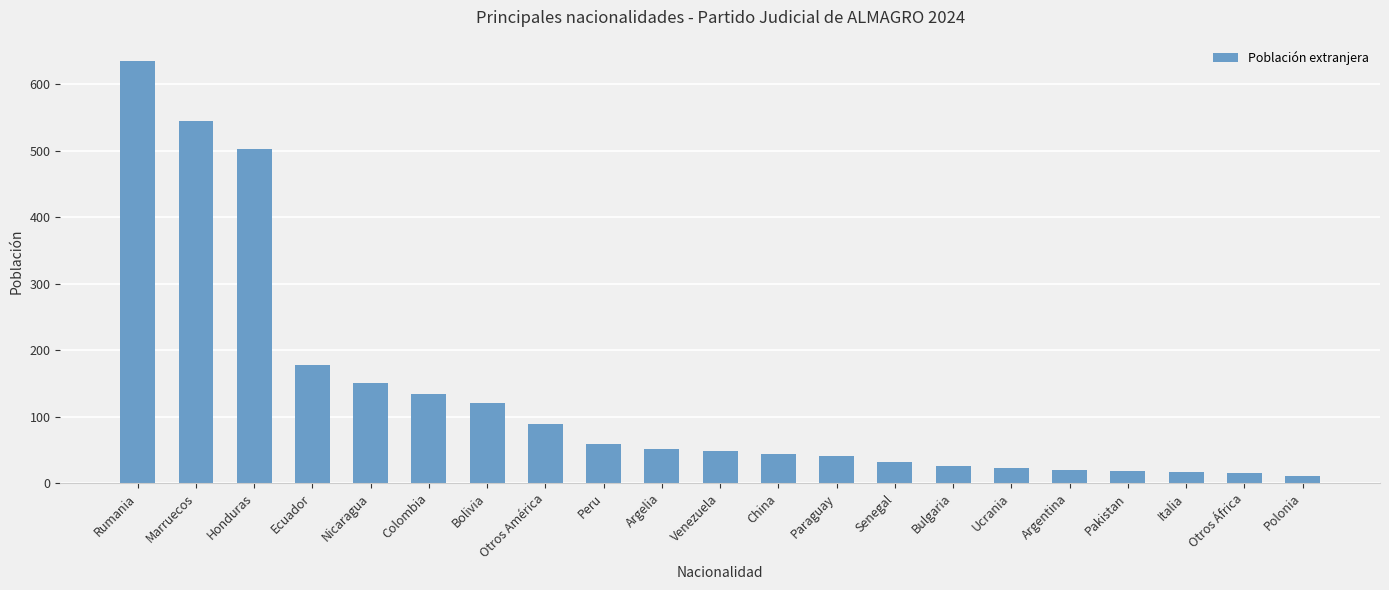

What position from the left is Argentina?

17